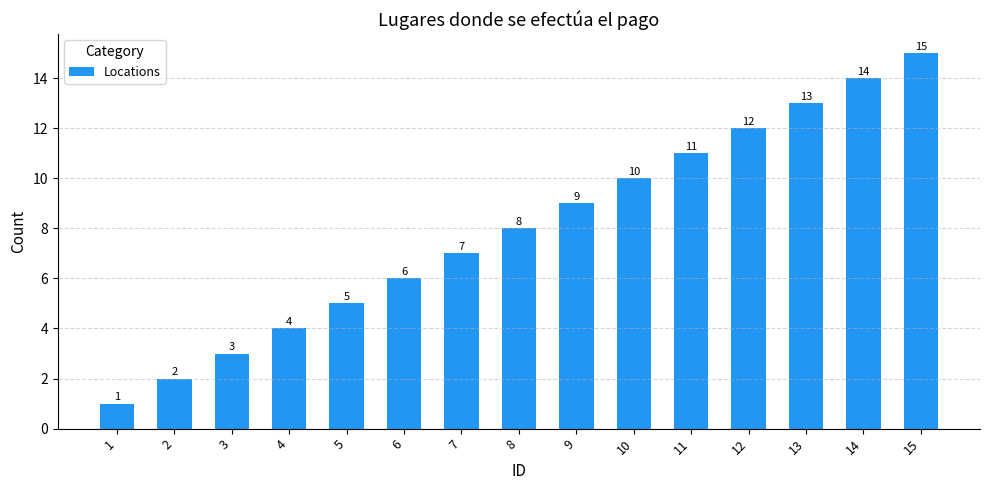

Between 8 and 9, which is larger?

9